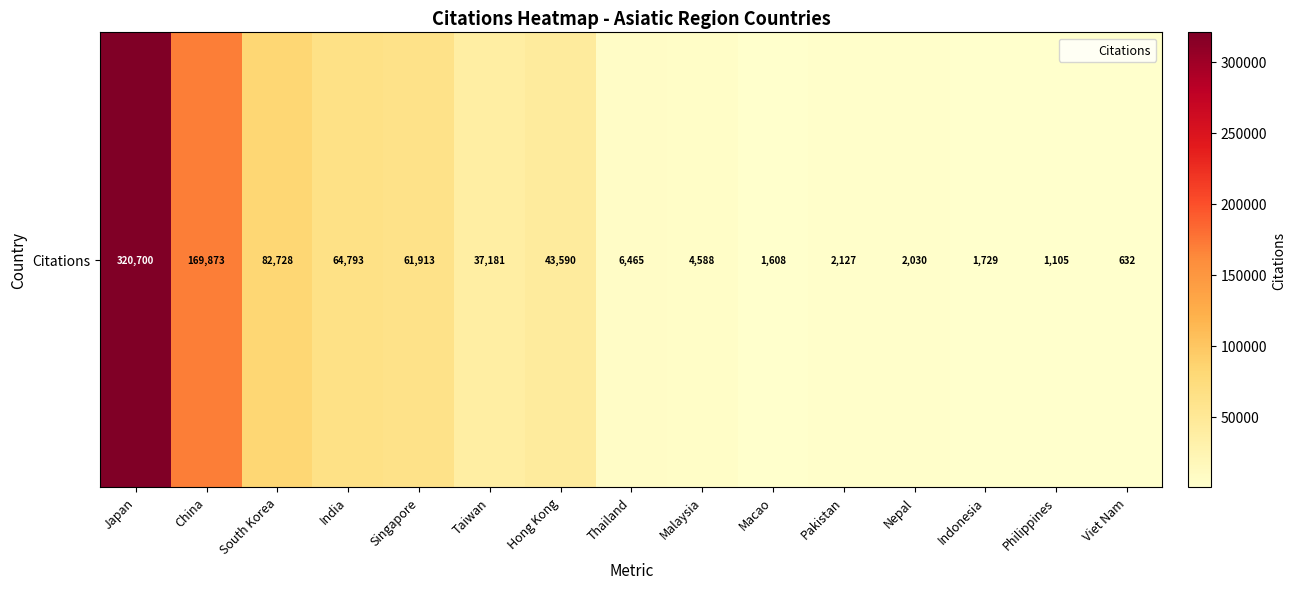

Is it true that the value at Taiwan is 49475?

False